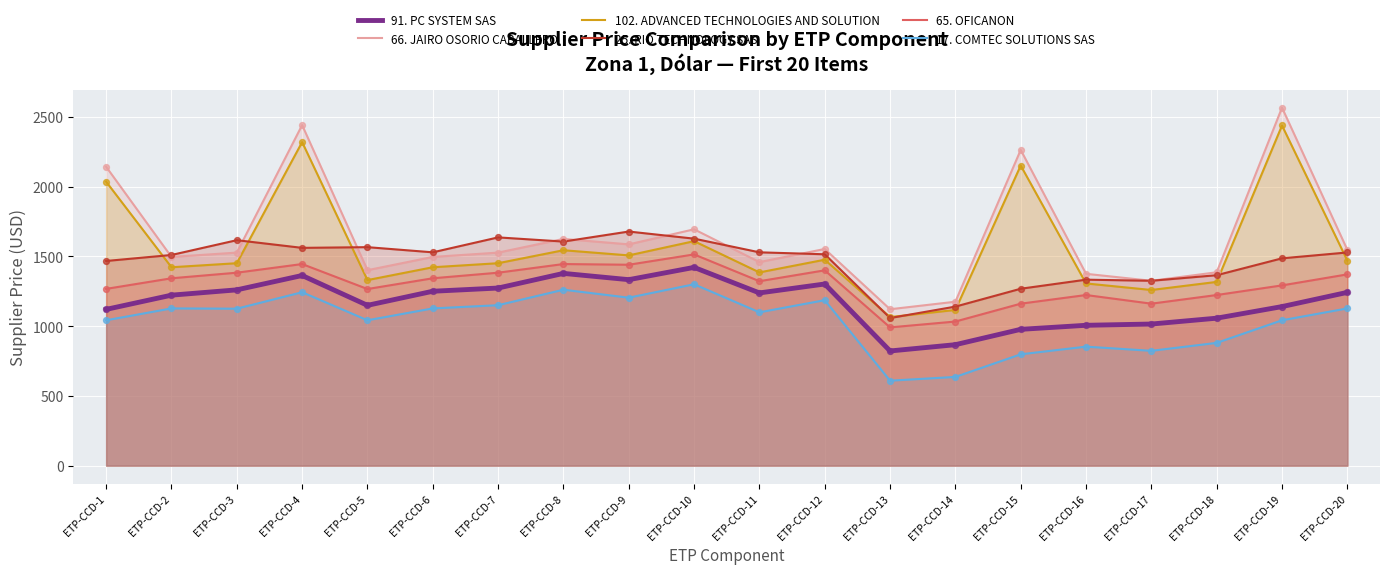

At which category is the sum across all series the highest?

ETP-CCD-4